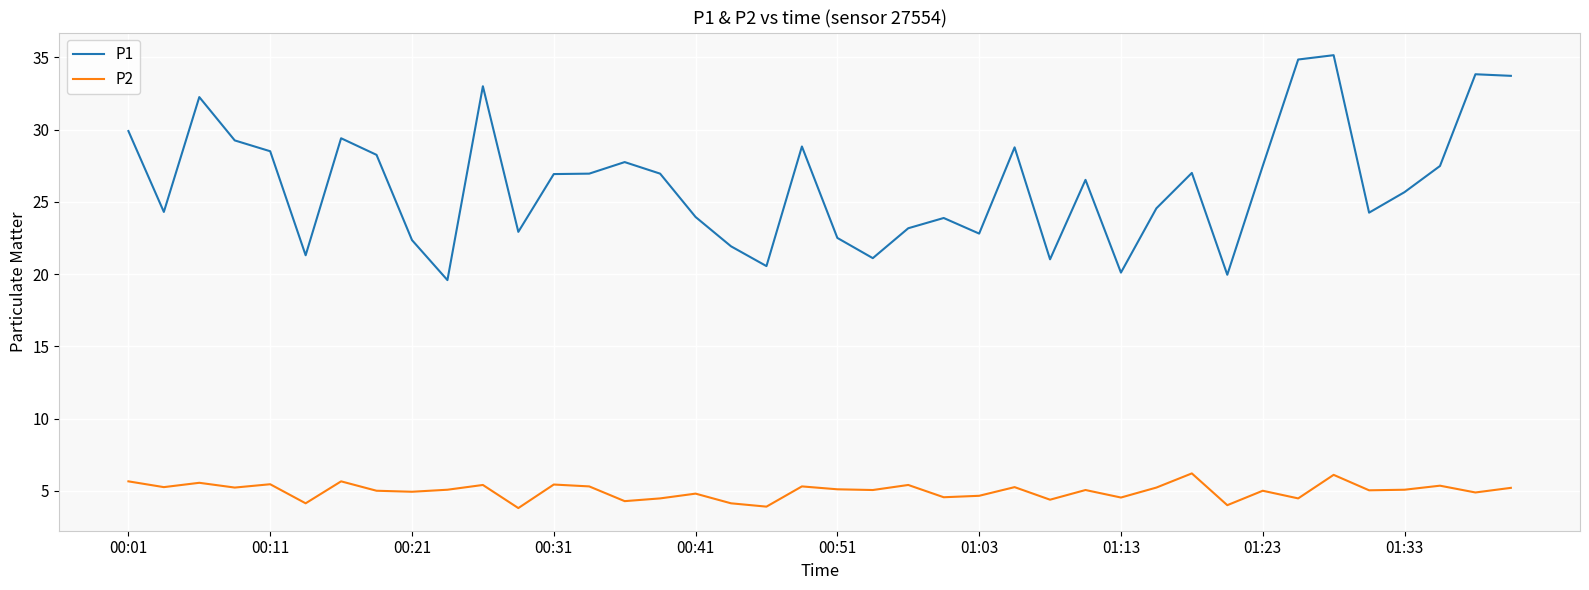

List the series in order of their peak value, highest first.

P1, P2